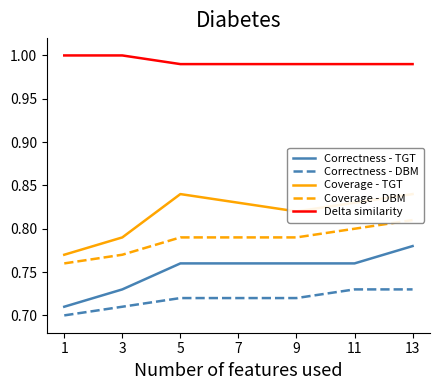

True or false: Correctness - DBM and Correctness - TGT intersect in this chart.

False